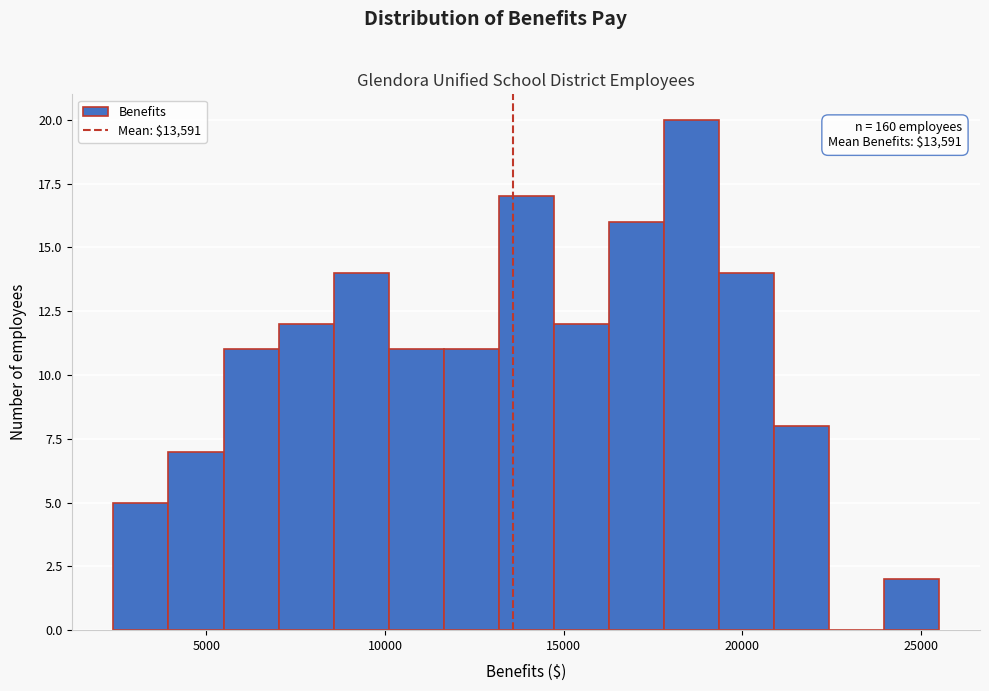

Read against the x-axis, roughly where is the centre of the tallest bar?

18500